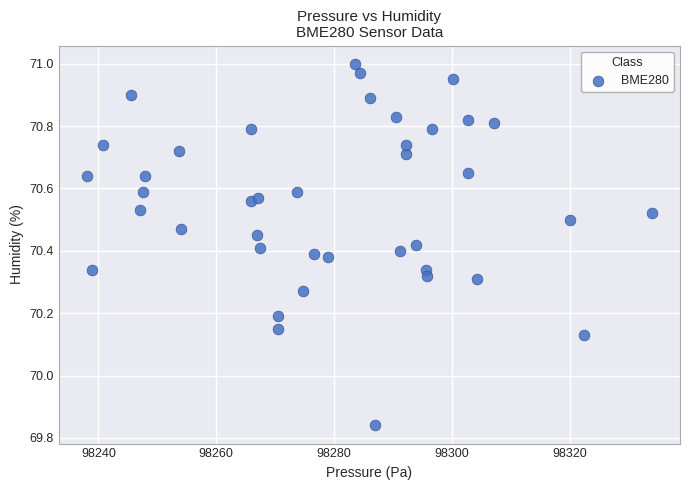

What is the range of Y values (max minus min)?

1.2